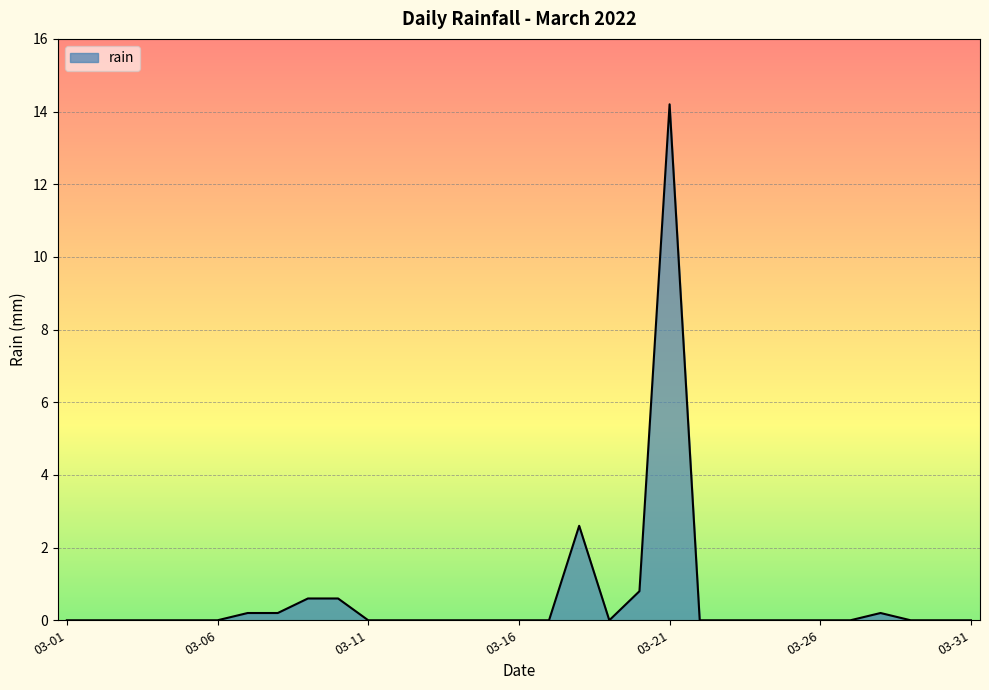

What is the difference between the maximum and minimum values?

14.2